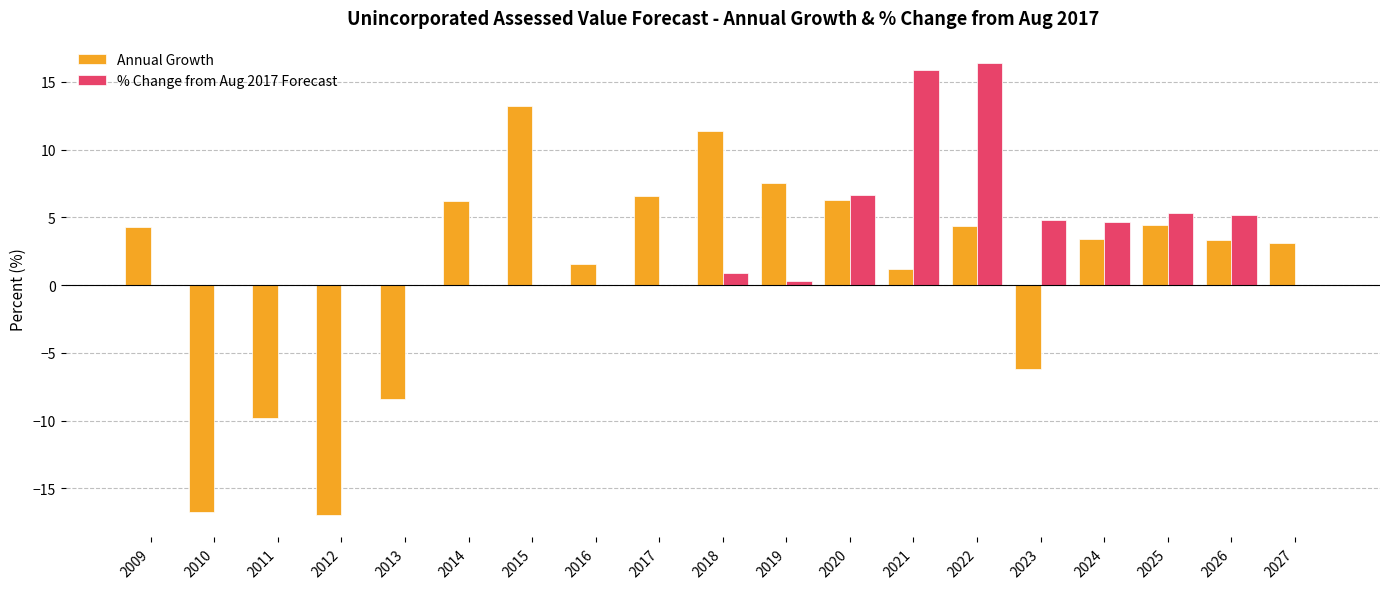

Between 2011 and 2026, which series saw the biggest shift?

Annual Growth